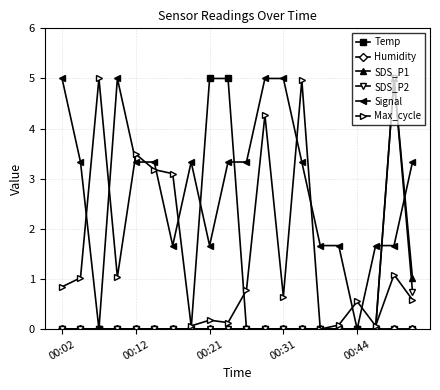

At how many categories does at least one series exceed 0?

20